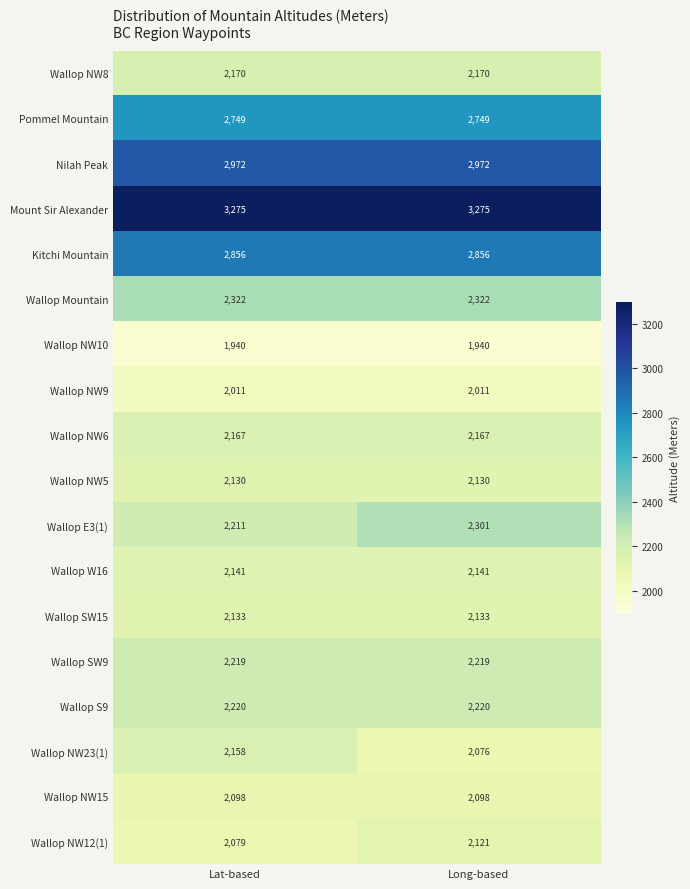

Between Lat-based and Long-based, which series saw the biggest shift?

Wallop E3(1)